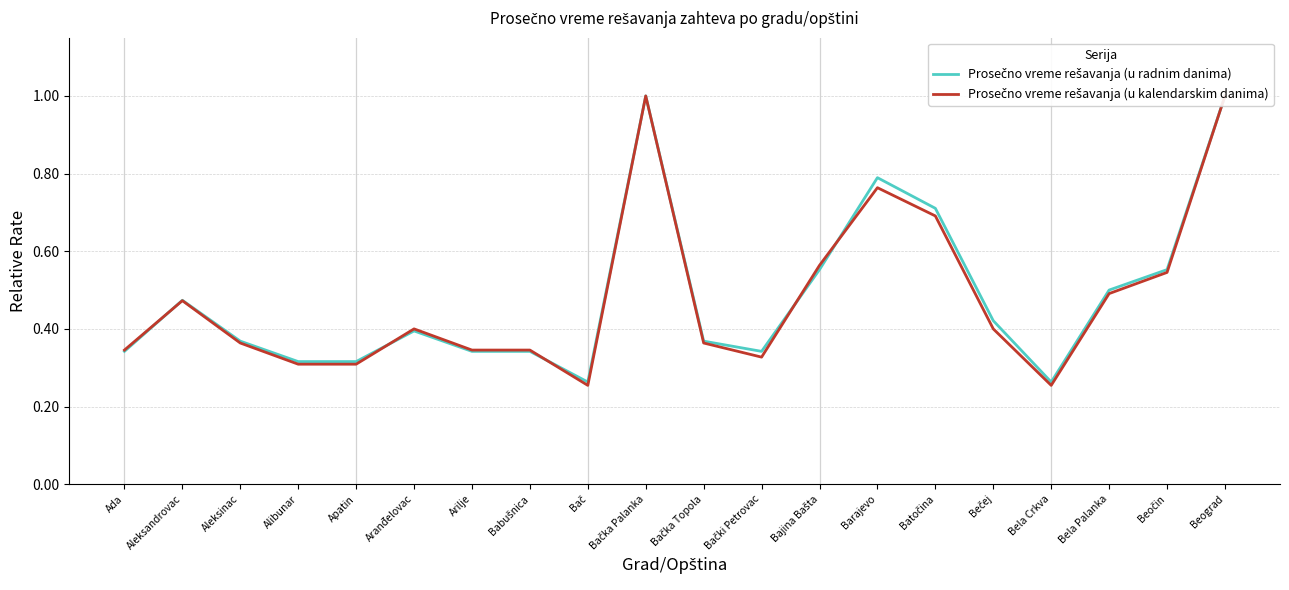

At how many categories does at least one series exceed 0?

20